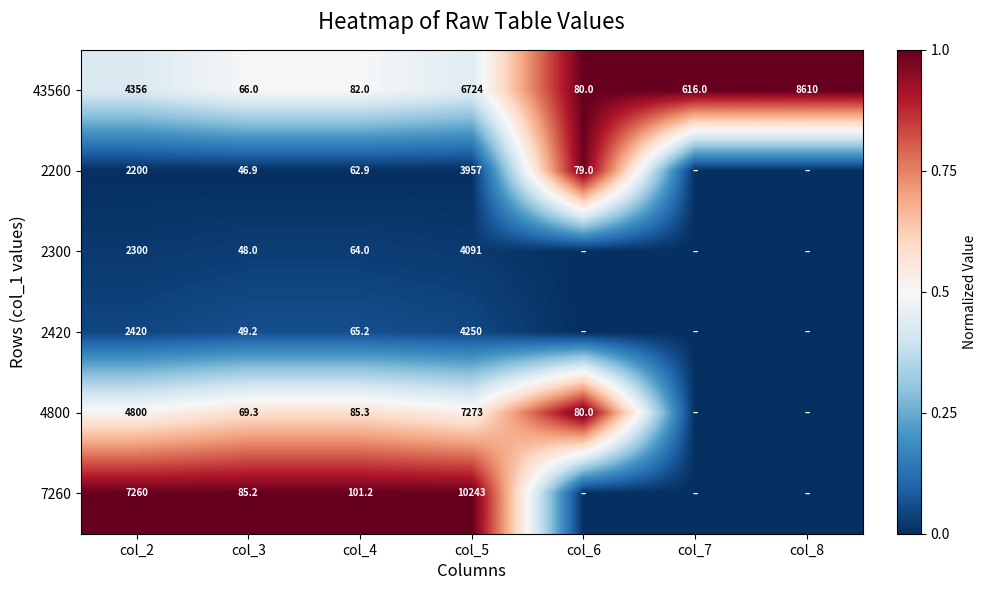

At col_3, list the series in order from largest to smallest.

7260, 4800, 43560, 2420, 2300, 2200